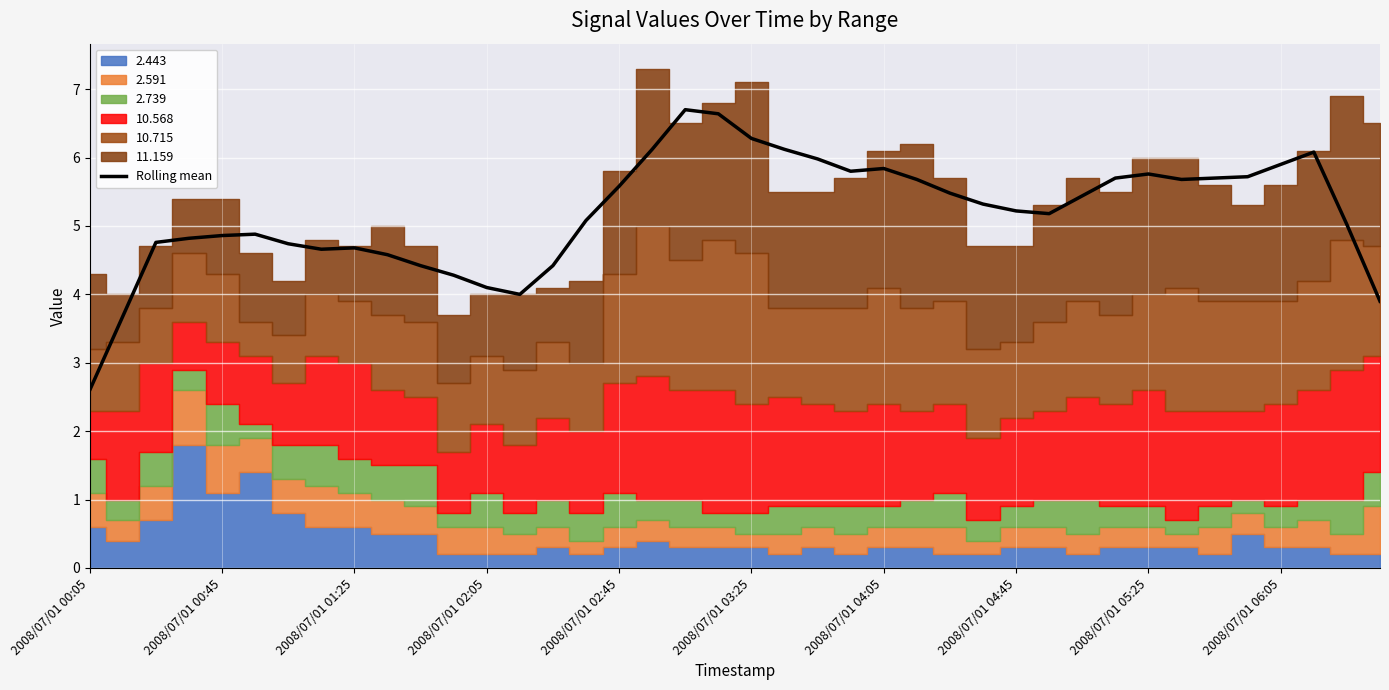

What is the change in value from 11 to 22?

+1.7